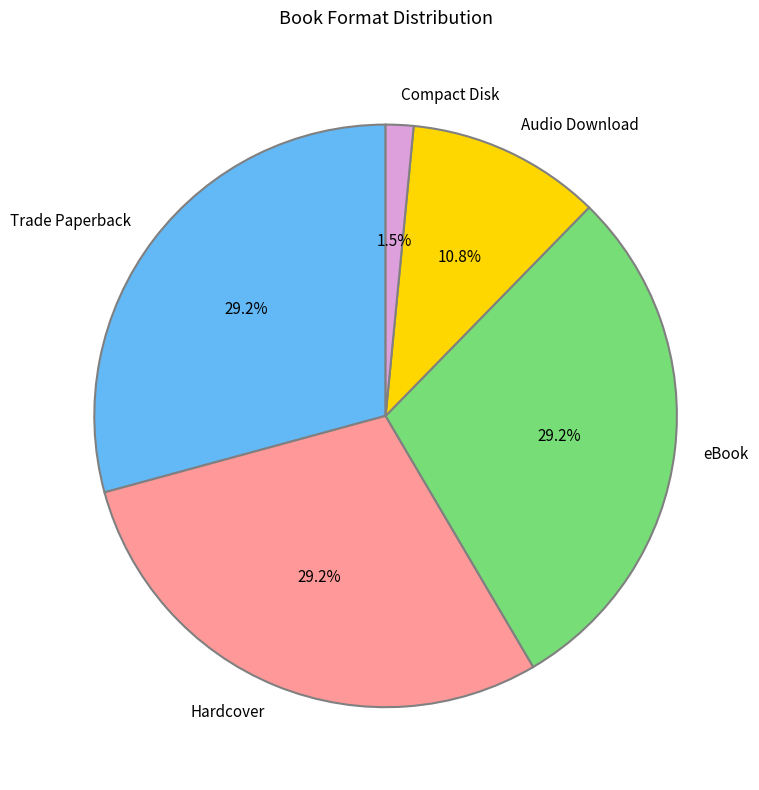

Count the number of slices in the pie.

5